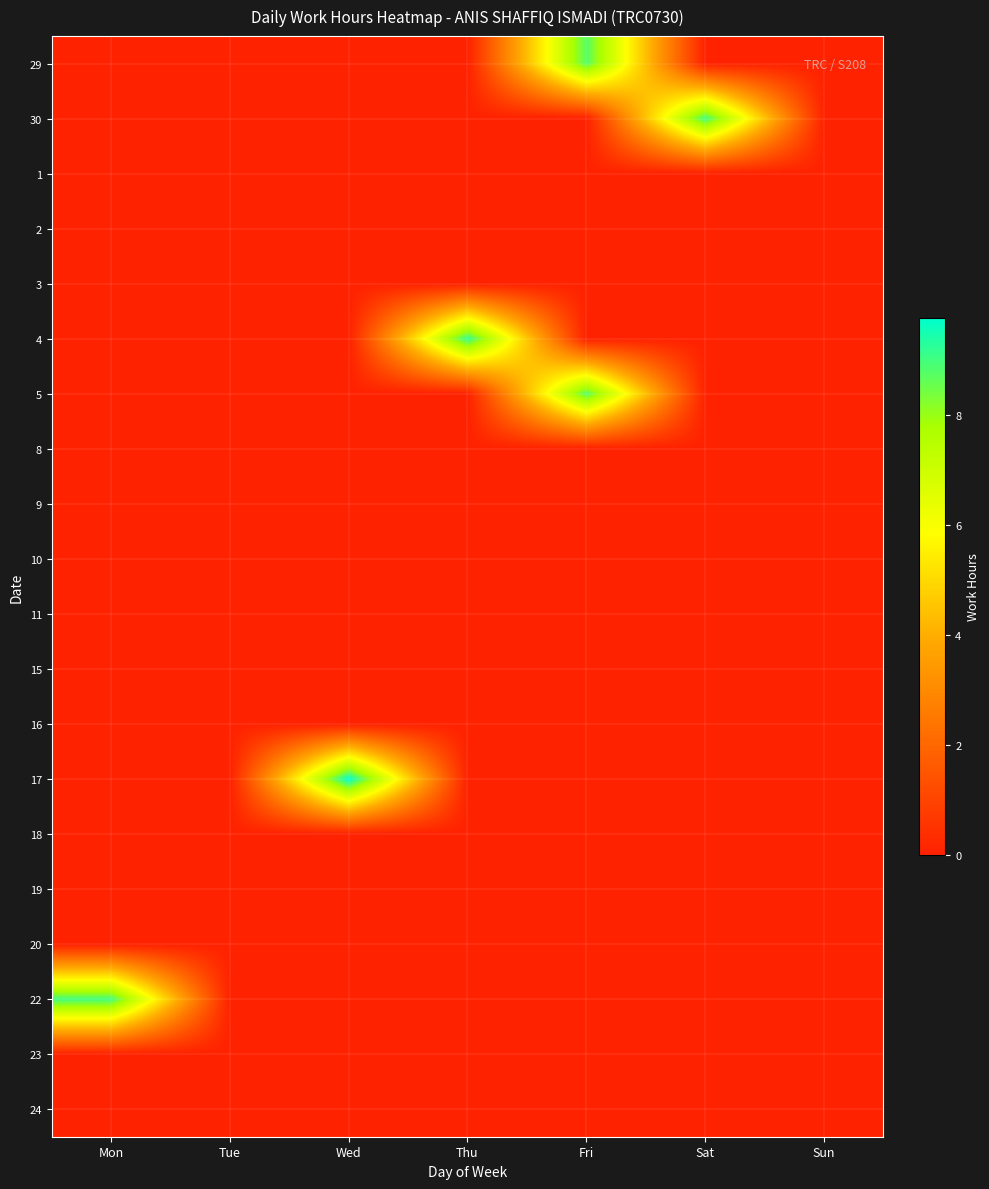

At how many categories does at least one series exceed 9?

4